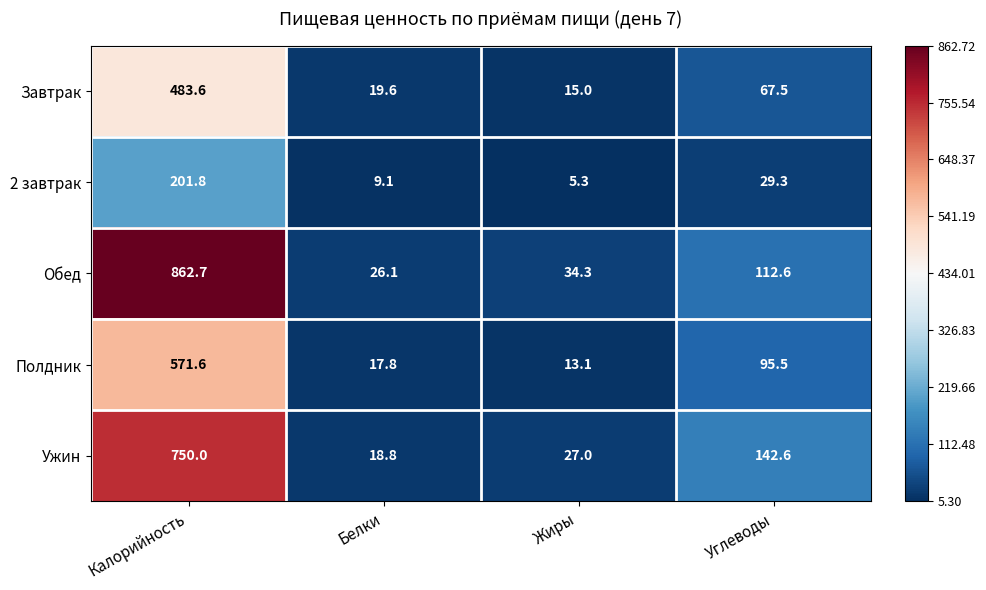

Is it true that Ужин equals 1206.4 at Калорийность?

False